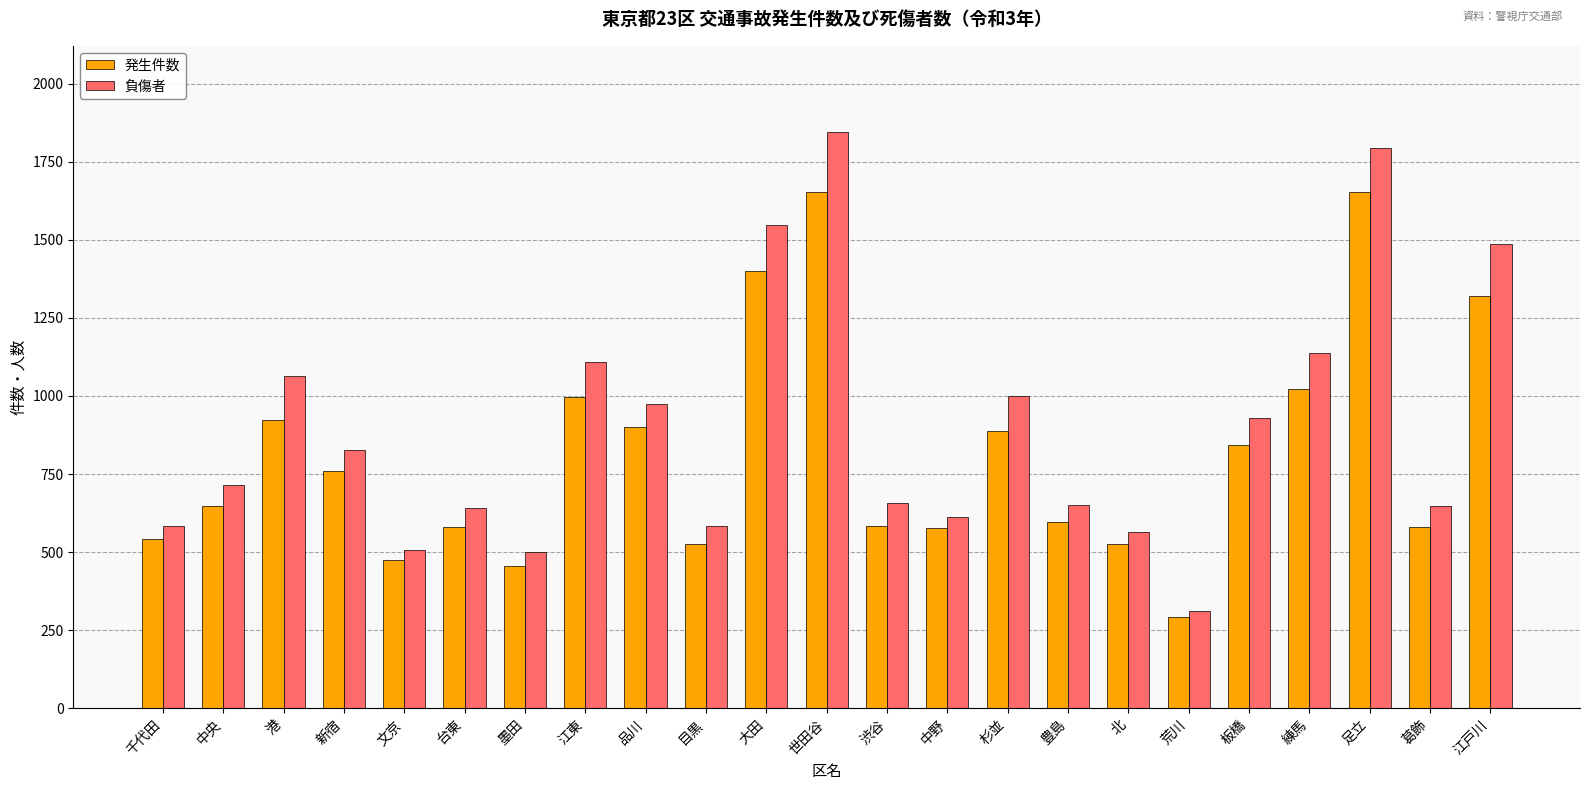

At which label does 発生件数 reach its minimum?

荒川